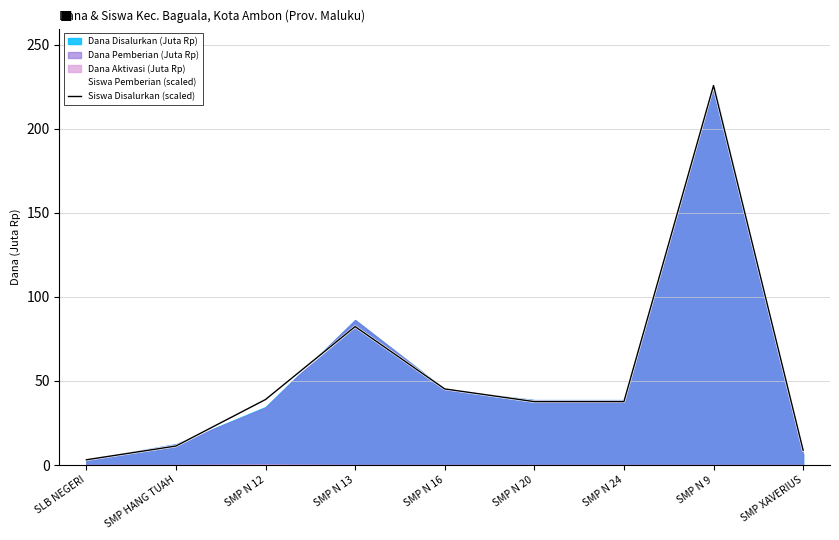

How many data points does each series have?

9